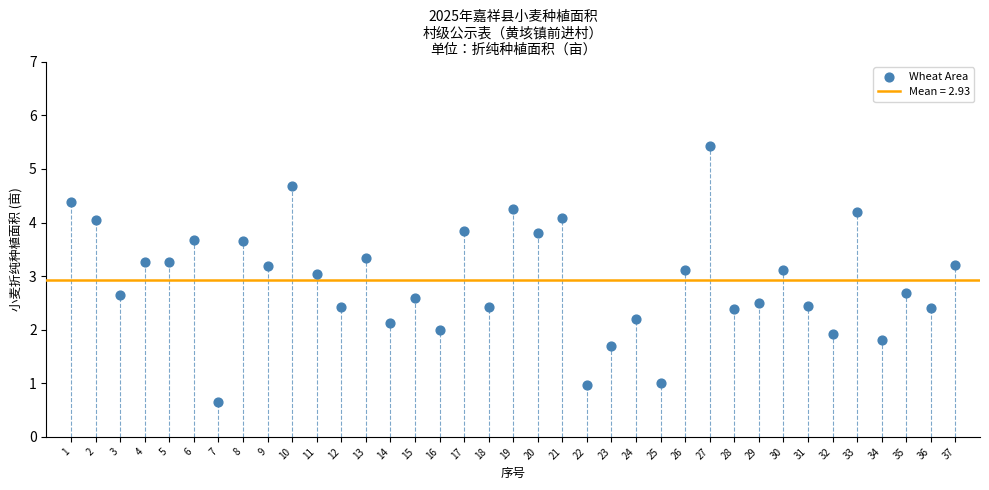

What is the range of X values (max minus min)?

36.0